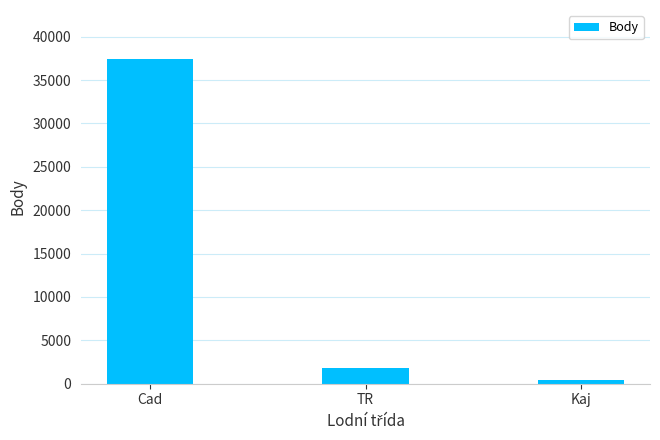

What position from the right is TR?

2